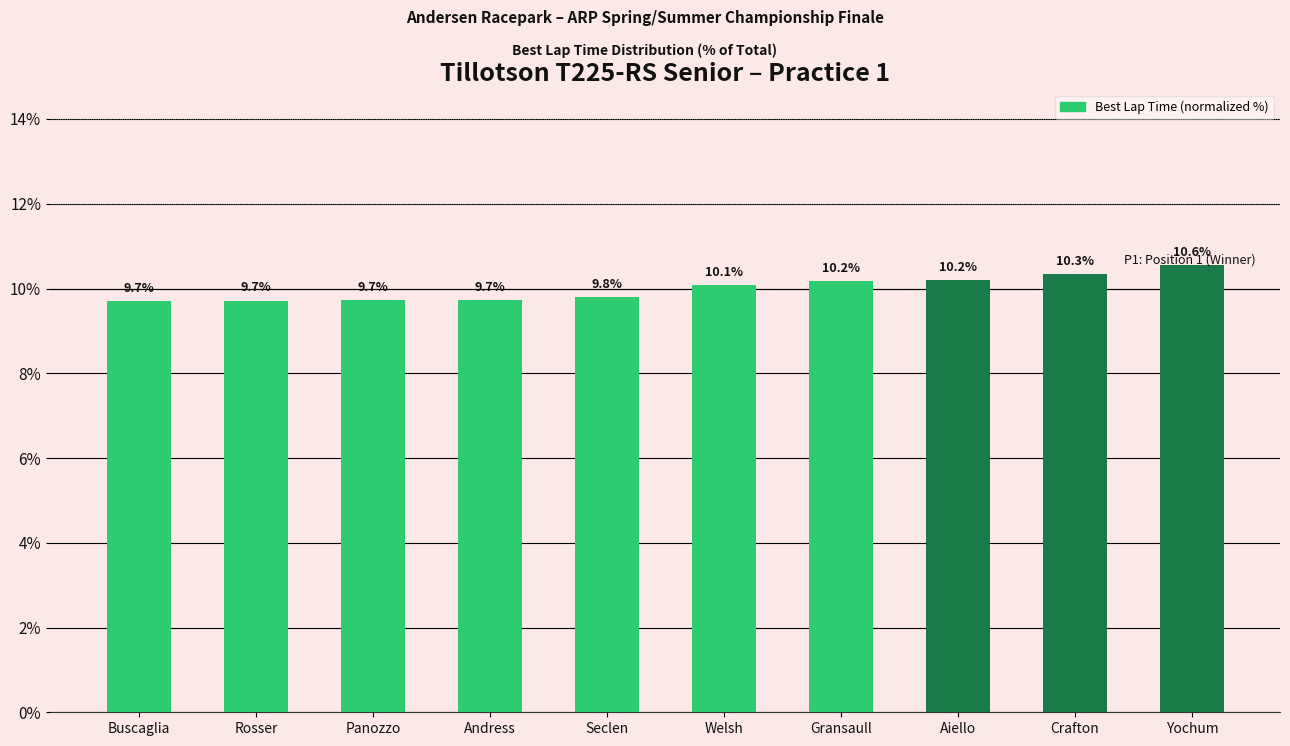

Reading left to right, extract all data points from this chart.

9.7	9.7	9.7	9.7	9.8	10.1	10.2	10.2	10.3	10.6